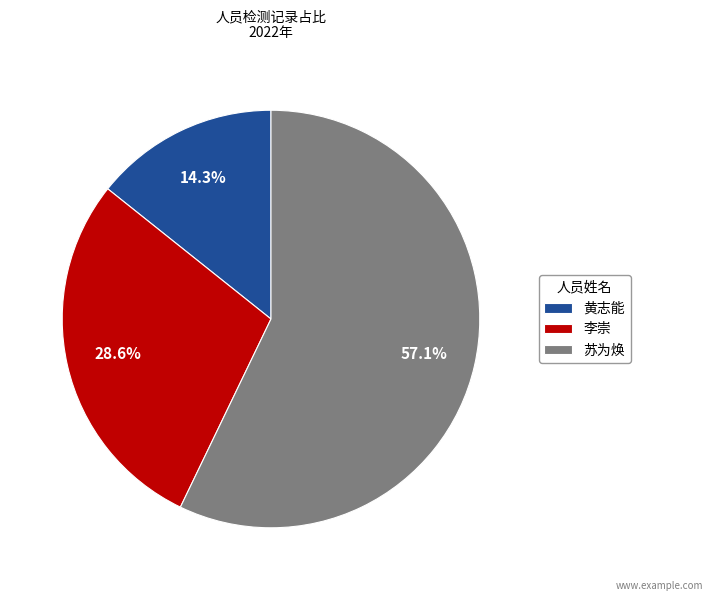

Does 李崇 account for over 50% of the chart?

No